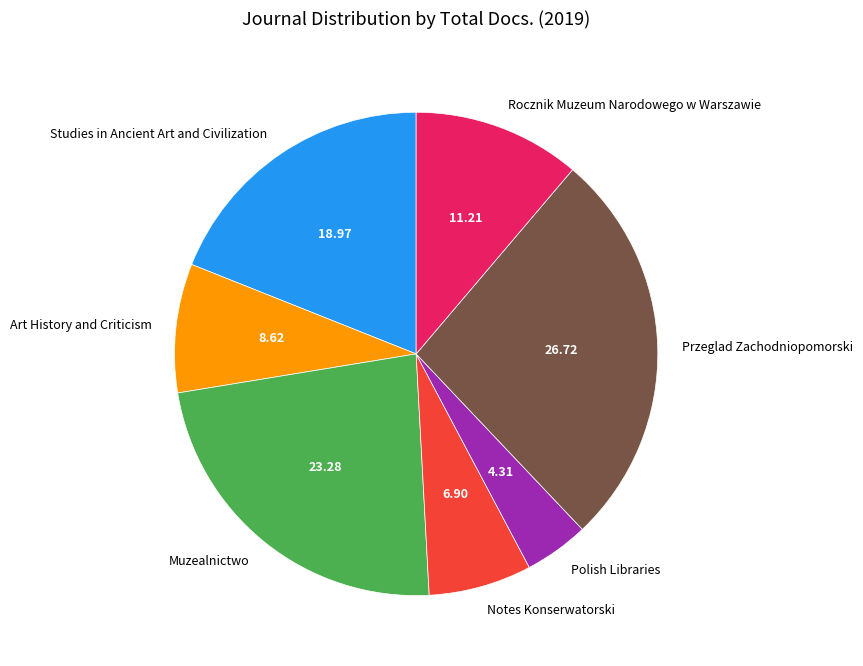

Is there any slice that represents more than half of the pie?

No